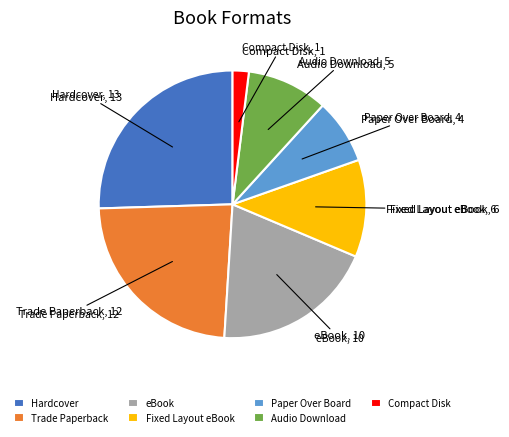

Which has a higher value, Compact Disk or Paper Over Board?

Paper Over Board